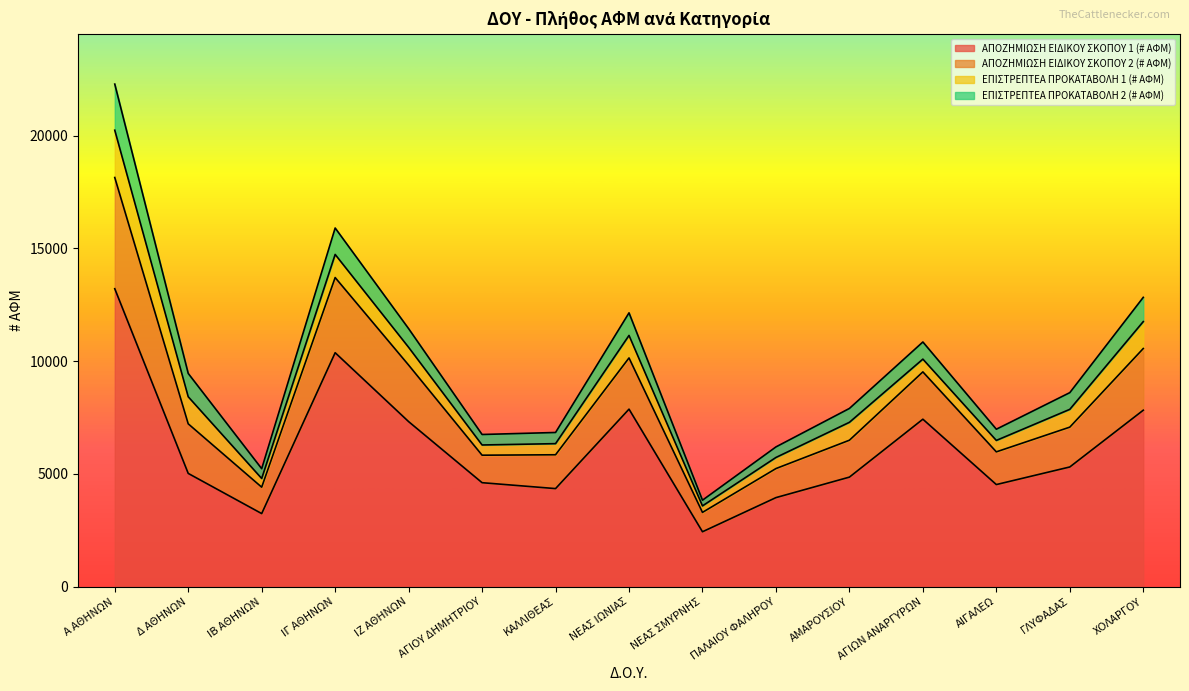

At how many categories does at least one series exceed 13723?

2